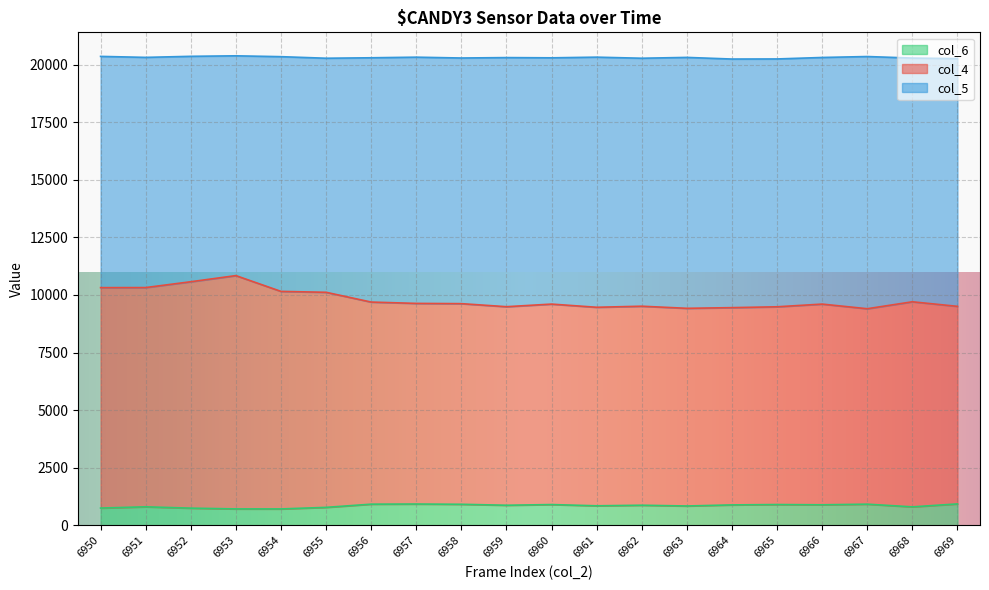

Is it true that col_6 equals 851 at 6961?

True